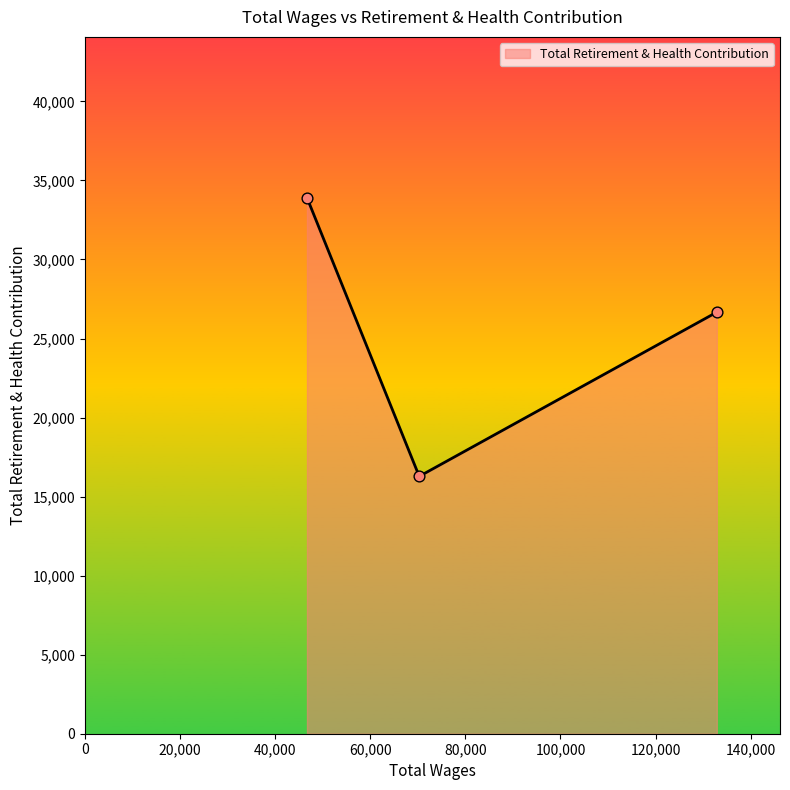

What is the maximum value shown in the chart?

33907